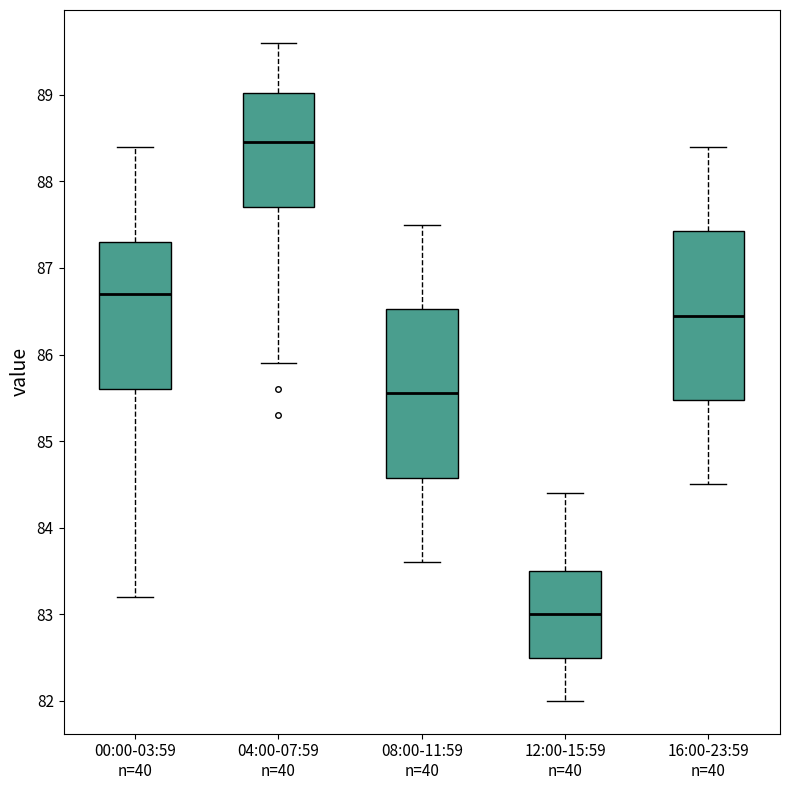

Reading left to right, transcribe this box plot: for each box, give where its median line is, the range the box spans, and where its two whiskers end, as read against the y-axis. The values are not printed on the chart, so give them approximately, as read against the axis.

00:00-03:59 n=40: median 86.7, box 85.6 to 87.3, whiskers 83.2 to 88.4
04:00-07:59 n=40: median 88.5, box 87.7 to 89.0, whiskers 85.9 to 89.6
08:00-11:59 n=40: median 85.6, box 84.6 to 86.5, whiskers 83.6 to 87.5
12:00-15:59 n=40: median 83.0, box 82.5 to 83.5, whiskers 82.0 to 84.4
16:00-23:59 n=40: median 86.5, box 85.5 to 87.4, whiskers 84.5 to 88.4